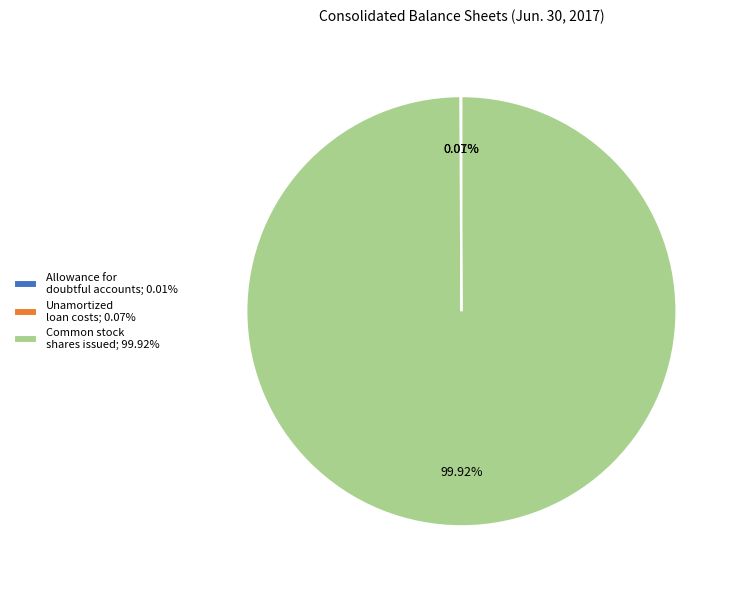

Is there any slice that represents more than half of the pie?

Yes